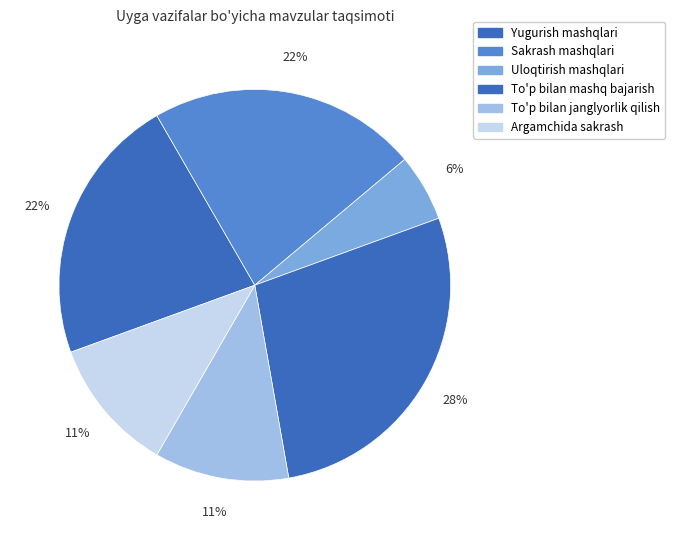

Count the number of slices in the pie.

6